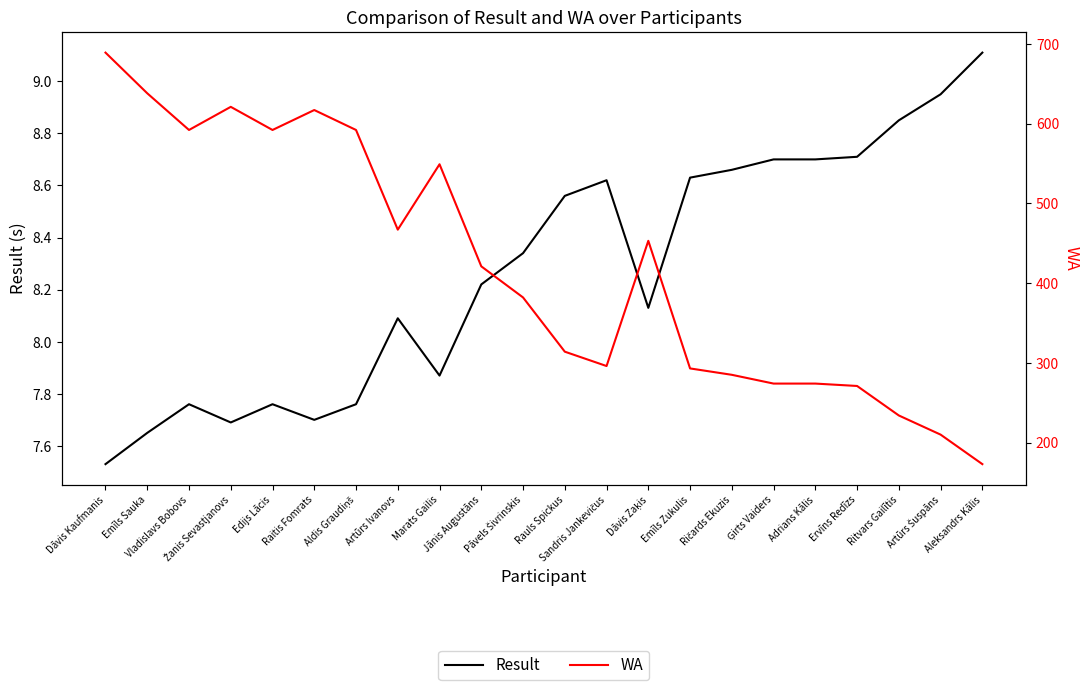

Rank the series by their maximum value, from lowest to highest.

Result, WA